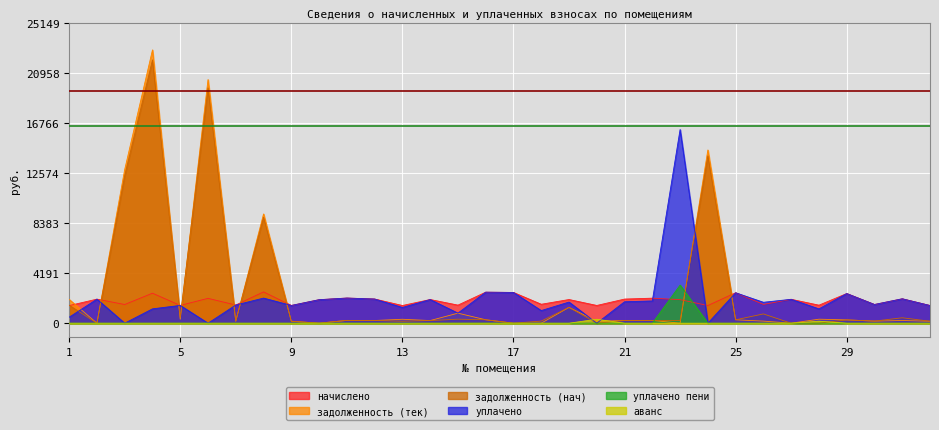

How many interior local peaks does the начислено series have?

13